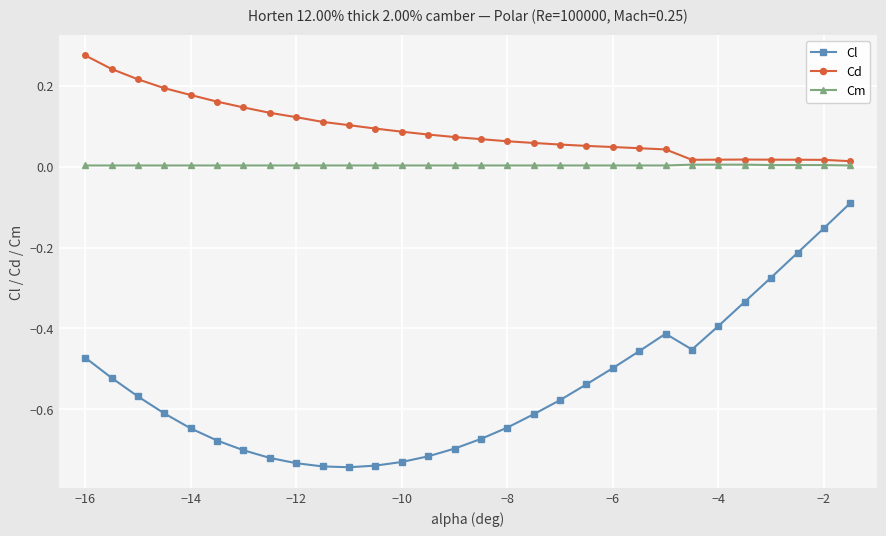

Which series has the largest total across all categories?

Cd